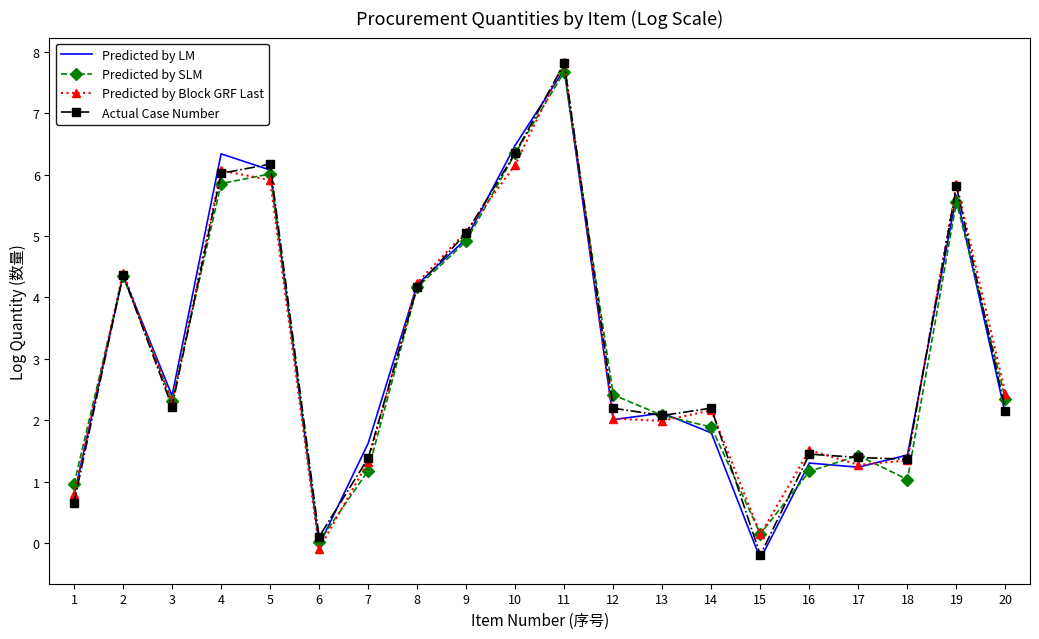

What is the difference between the maximum and minimum values in the Actual Case Number series?

8.0